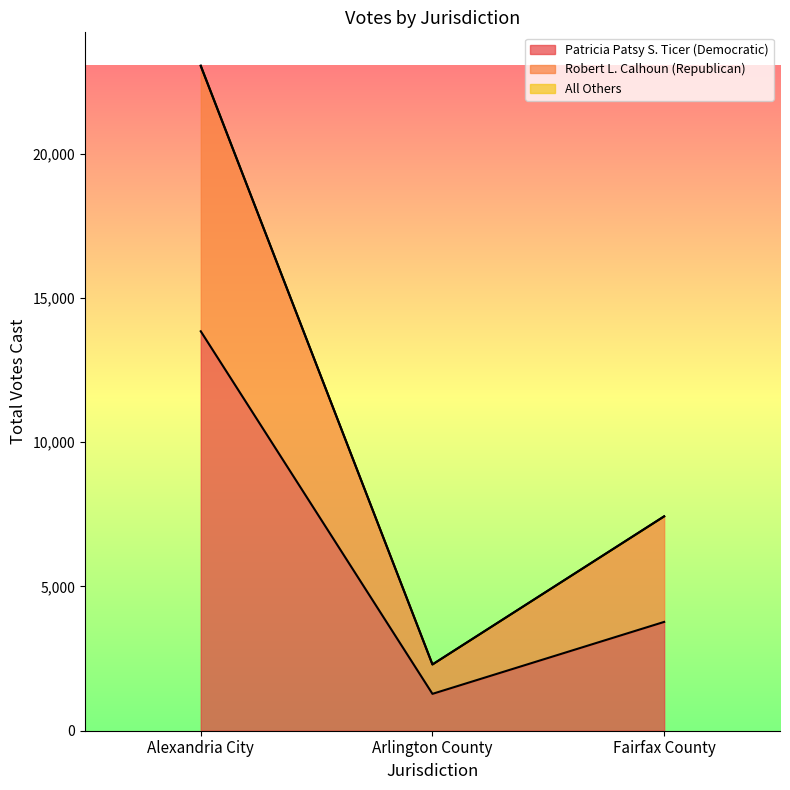

Reading left to right, what are all the values shown in this chart?

Patricia Patsy S. Ticer (Democratic): Alexandria City=13847	Arlington County=1278	Fairfax County=3772
Robert L. Calhoun (Republican): Alexandria City=23057	Arlington County=2297	Fairfax County=7434
All Others: Alexandria City=23040	Arlington County=2296	Fairfax County=7429